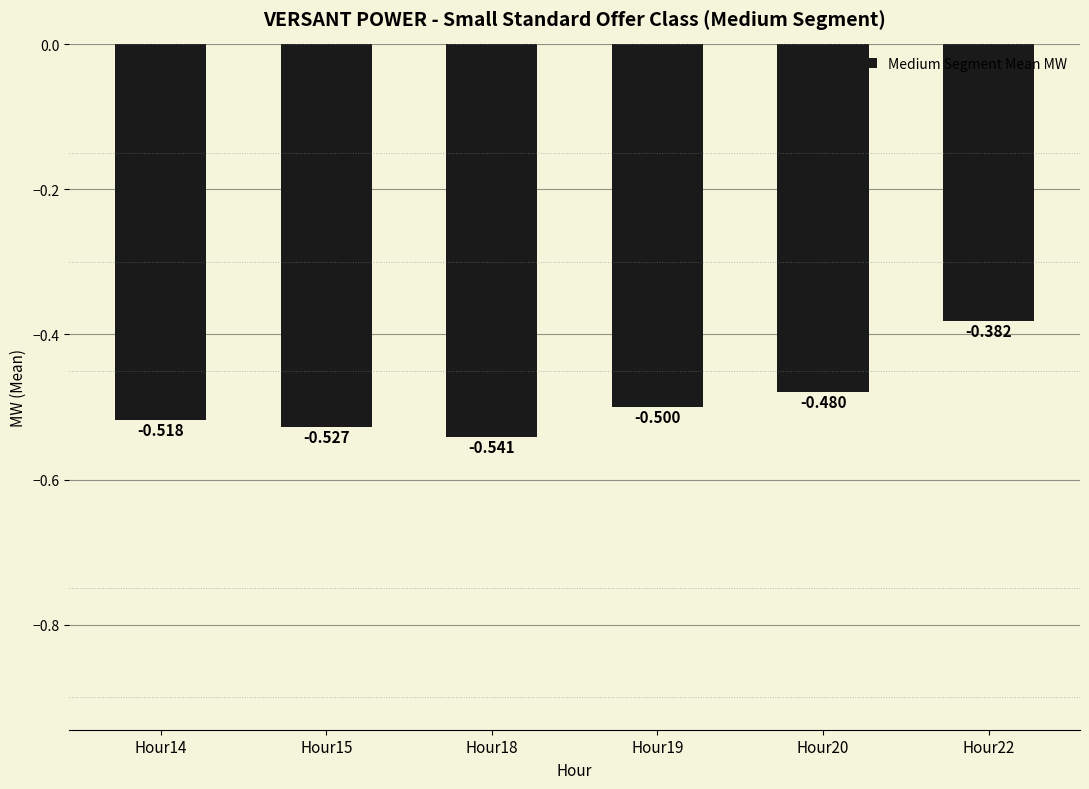

What is the approximate value at Hour19?

-0.5